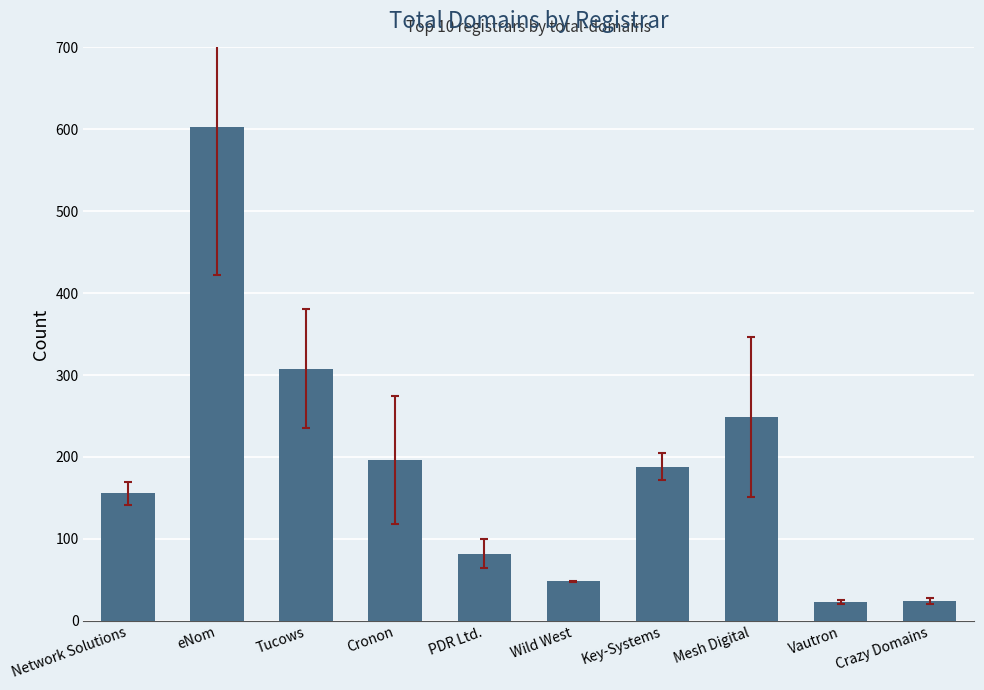

What is the label of the 6th bar from the left?

Wild West